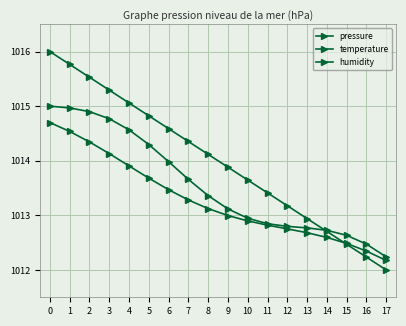

Count the number of data series in this chart.

3